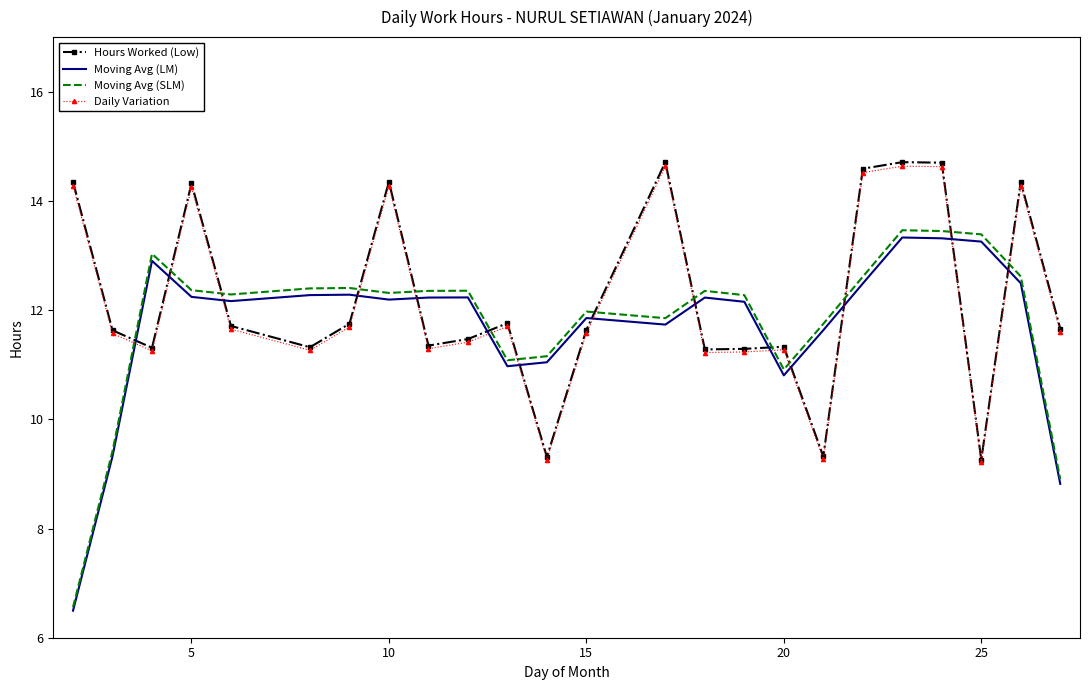

Which series has the widest spread of values?

Moving Avg (SLM)